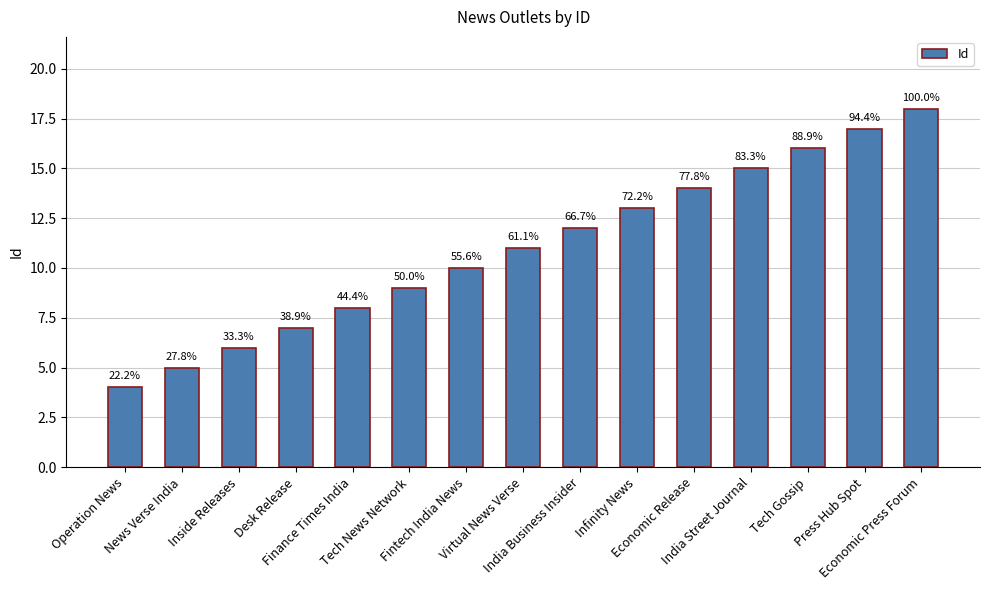

What is the label of the 2nd bar from the left?

News Verse India